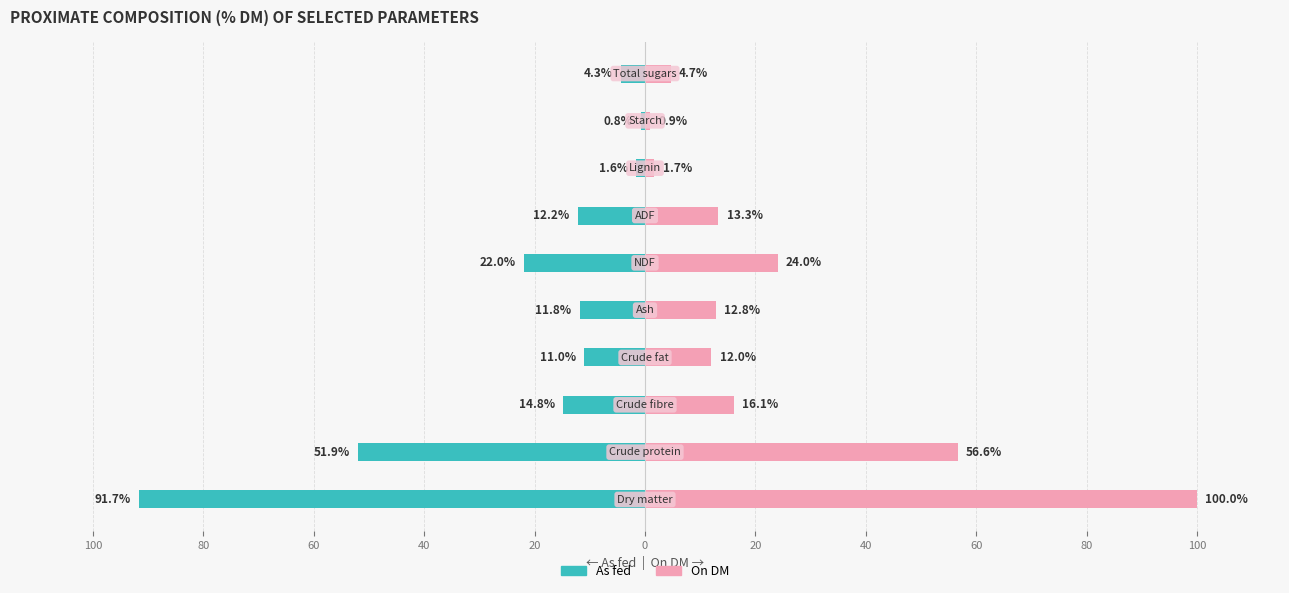

Is the value of On DM at 60 greater than the value of As fed at 0?

Yes